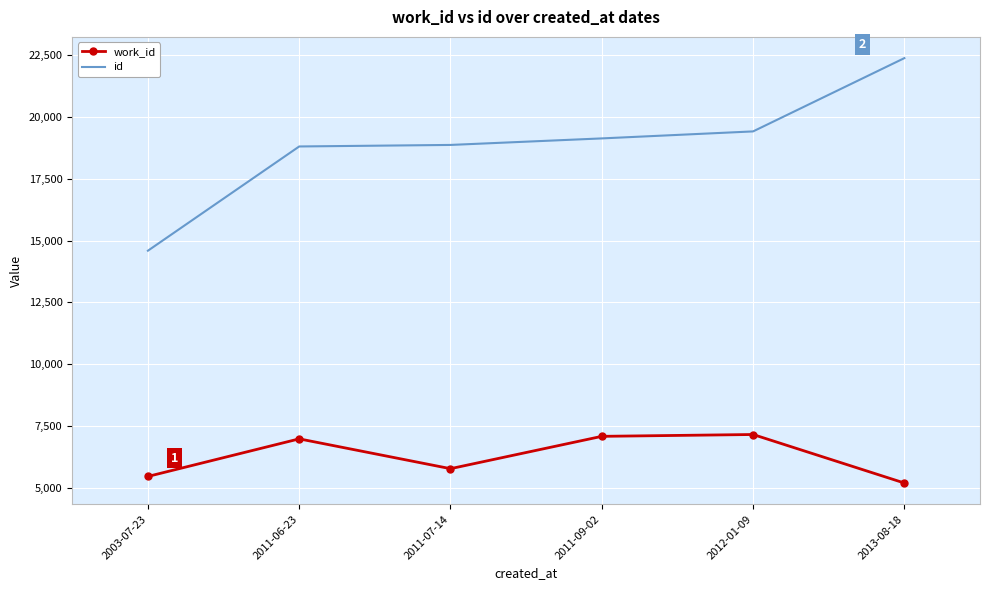

What is the difference between the highest and lowest values at 2011-07-14?

13095